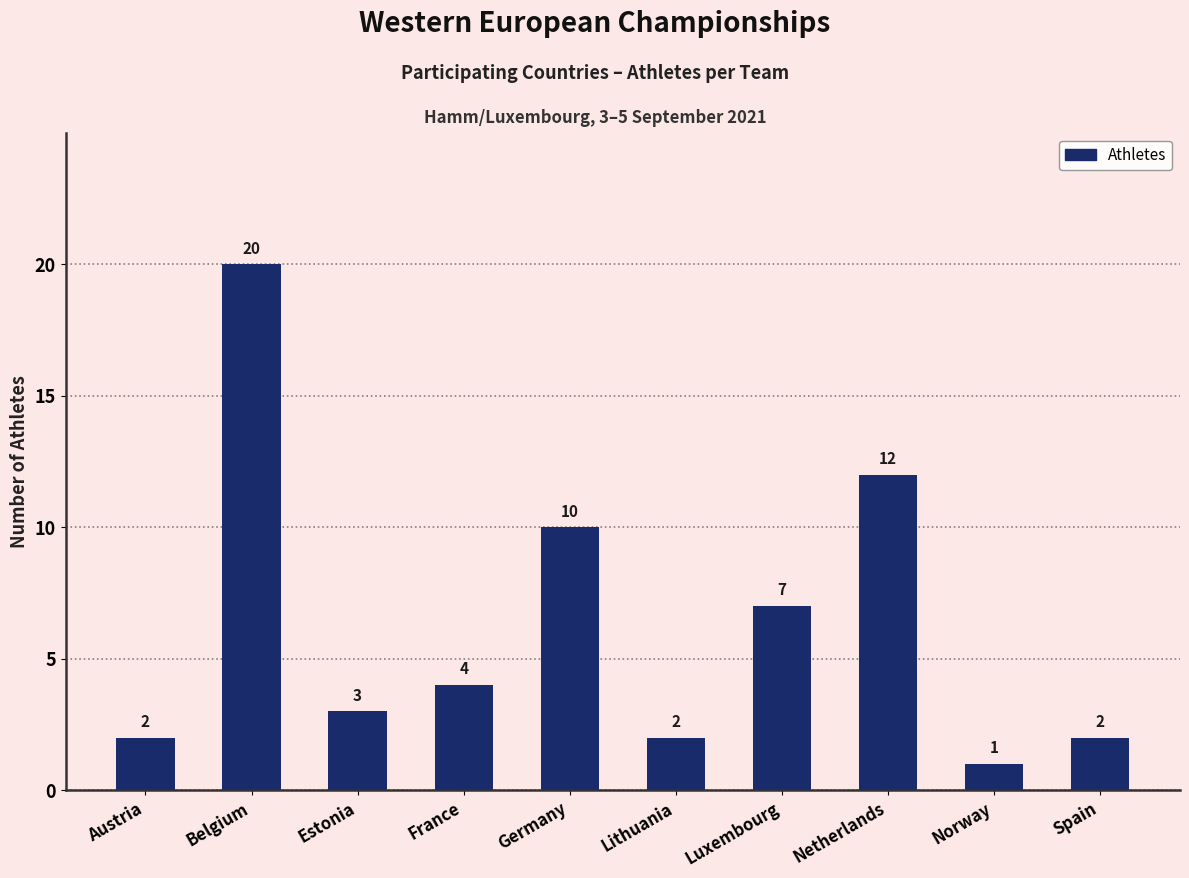

What position from the left is Estonia?

3